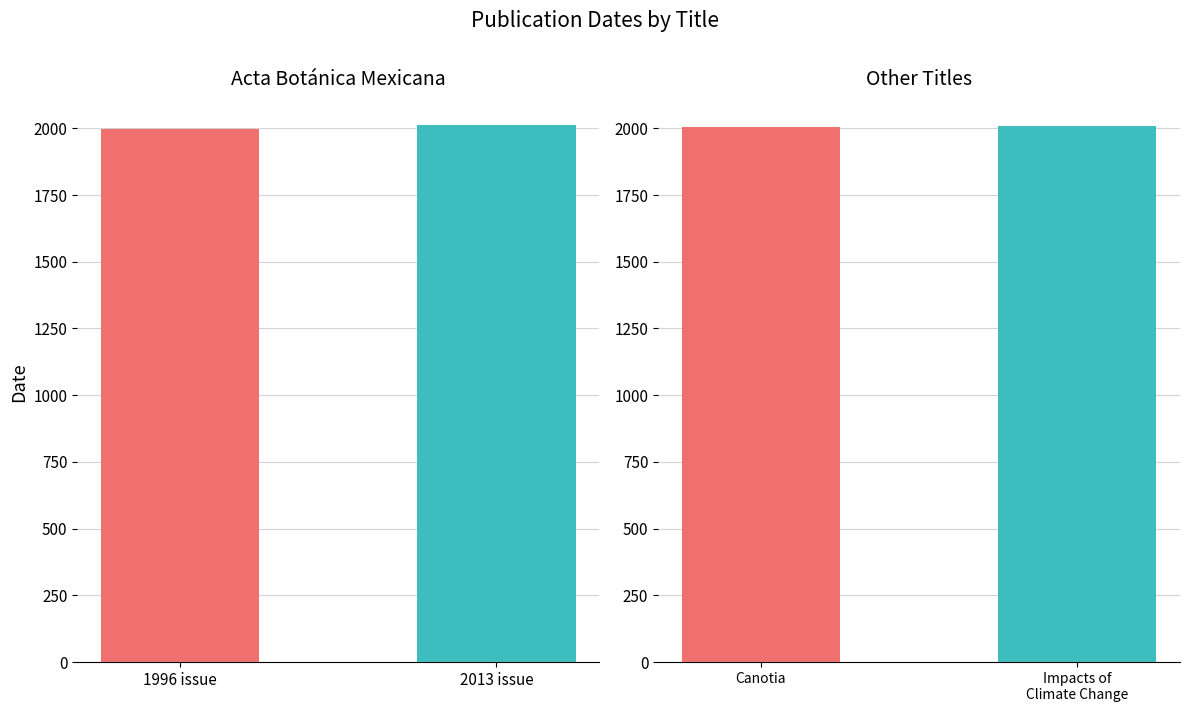

What is the difference between the maximum and minimum values in the Spanish series?

17